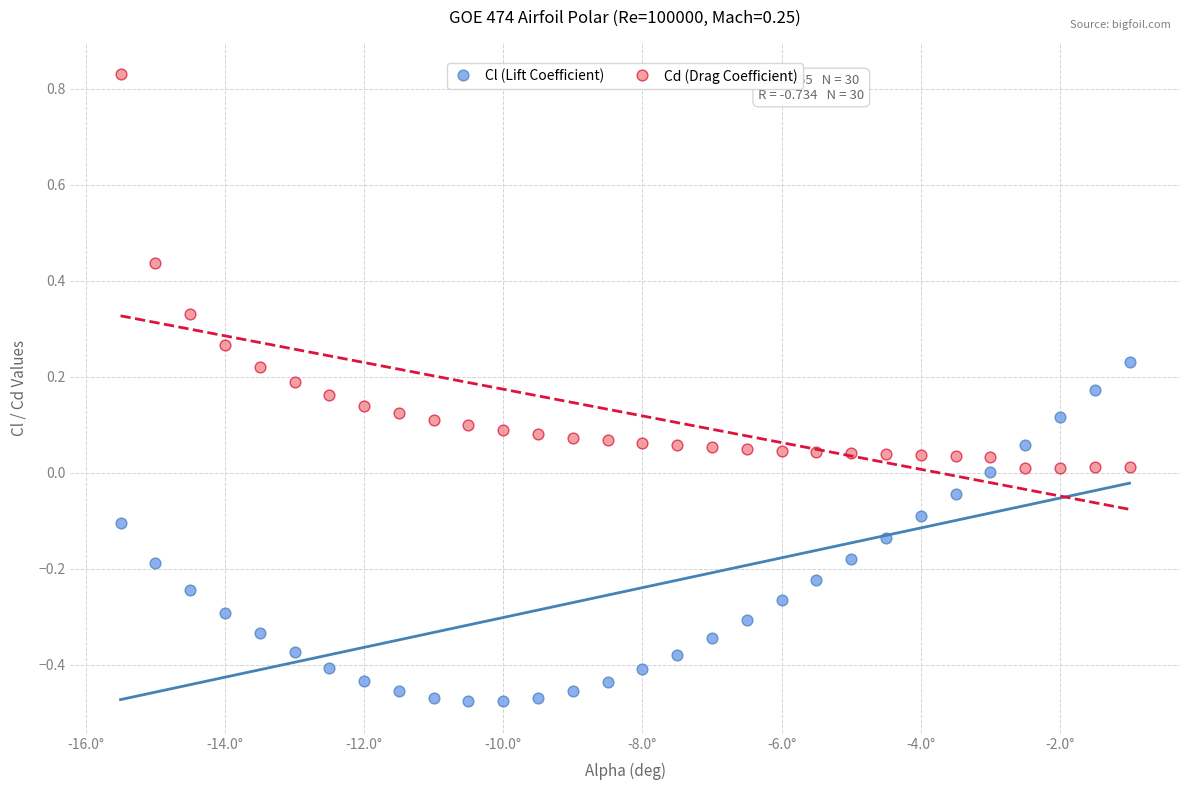

What are all the series names shown in the legend?

Cl (Lift Coefficient), Cd (Drag Coefficient)